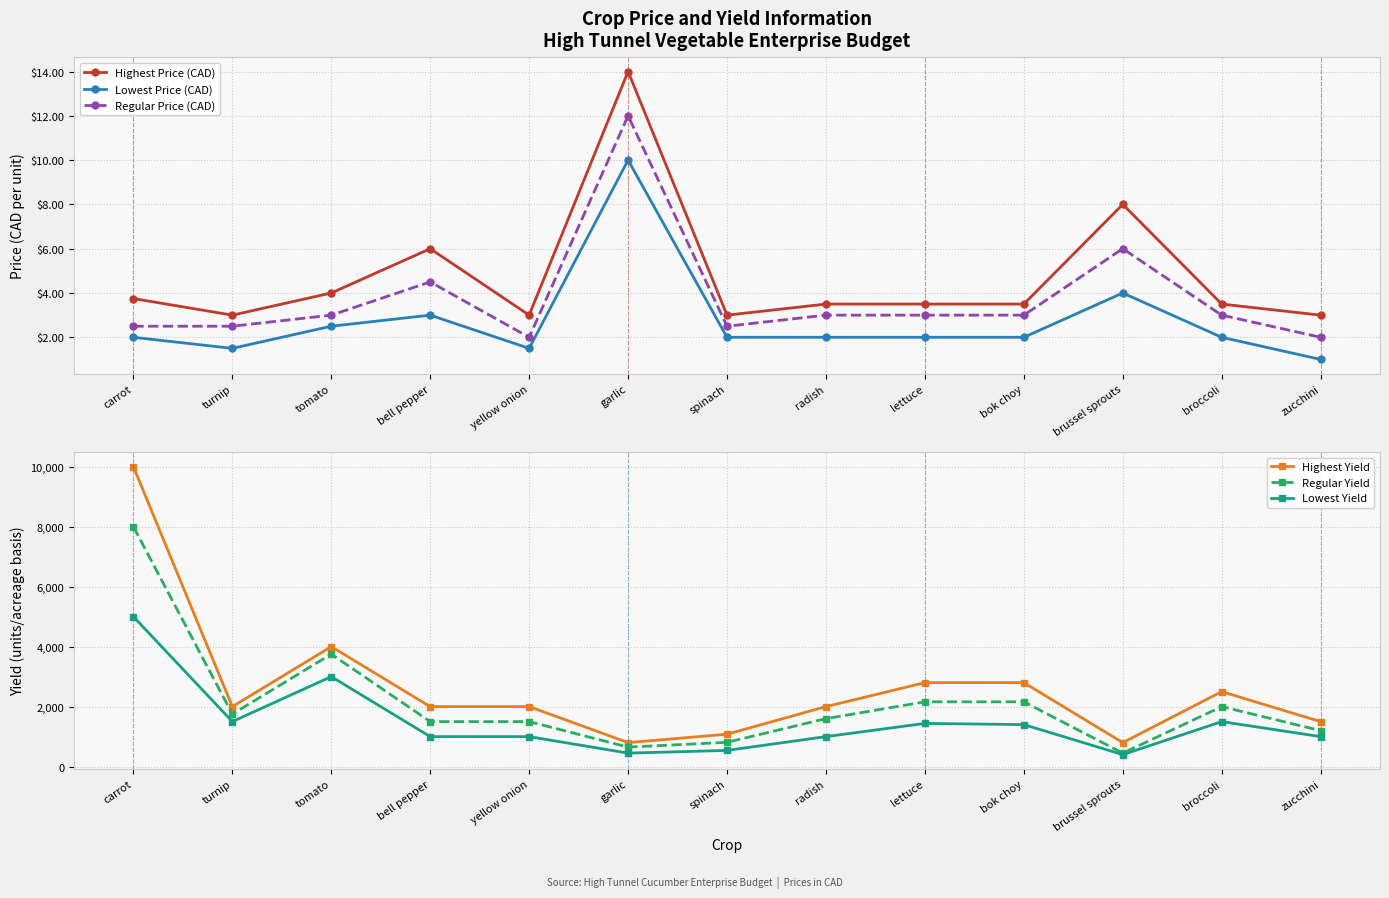

Between spinach and brussel sprouts, which series saw the biggest shift?

Regular Yield